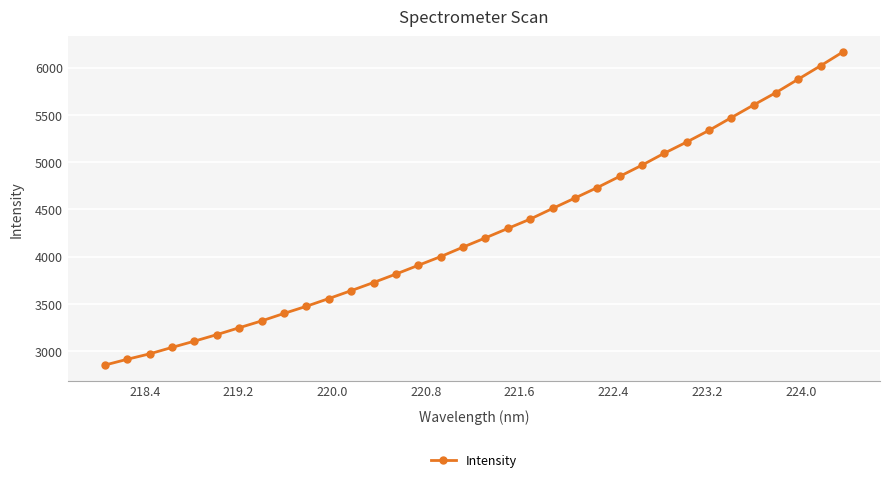

What is the minimum value shown in the chart?

2851.9